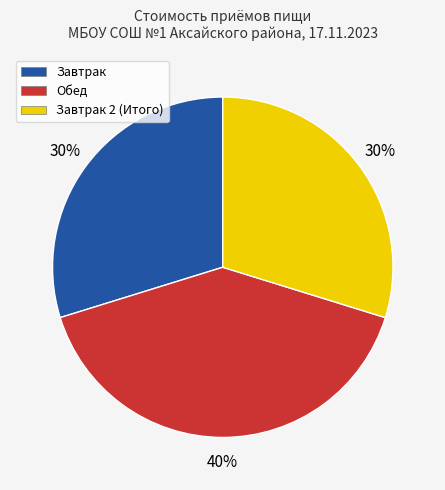

Is there any slice that represents more than half of the pie?

No